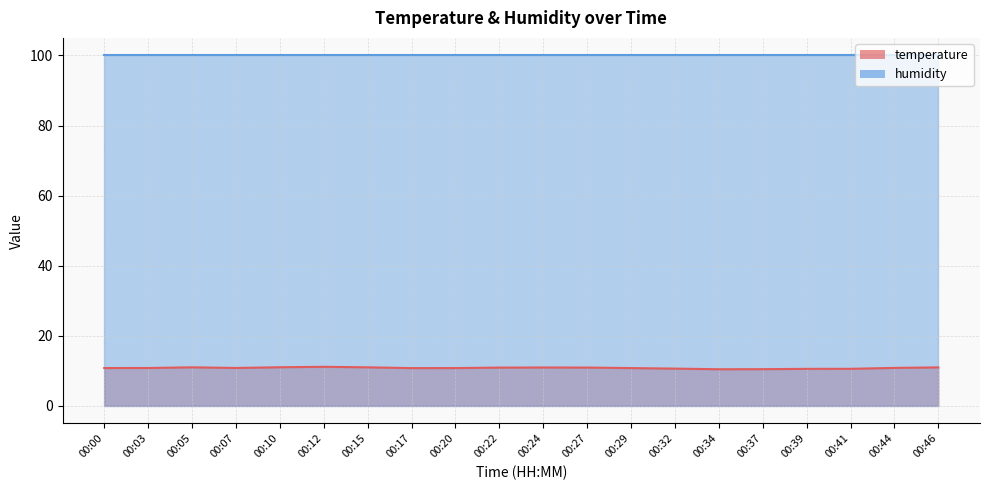

What is the sum of the values at 00:41 and 00:20?

21.4